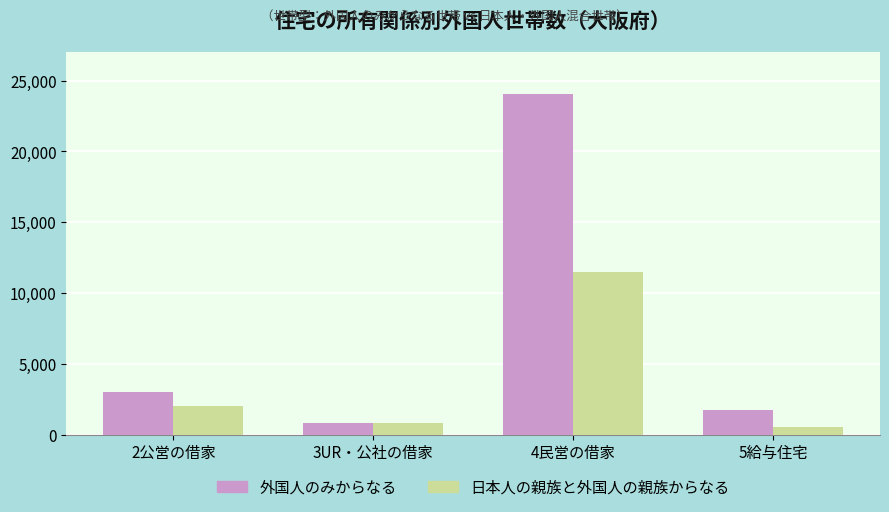

Rank the series by their average value, from highest to lowest.

外国人のみからなる, 日本人の親族と外国人の親族からなる